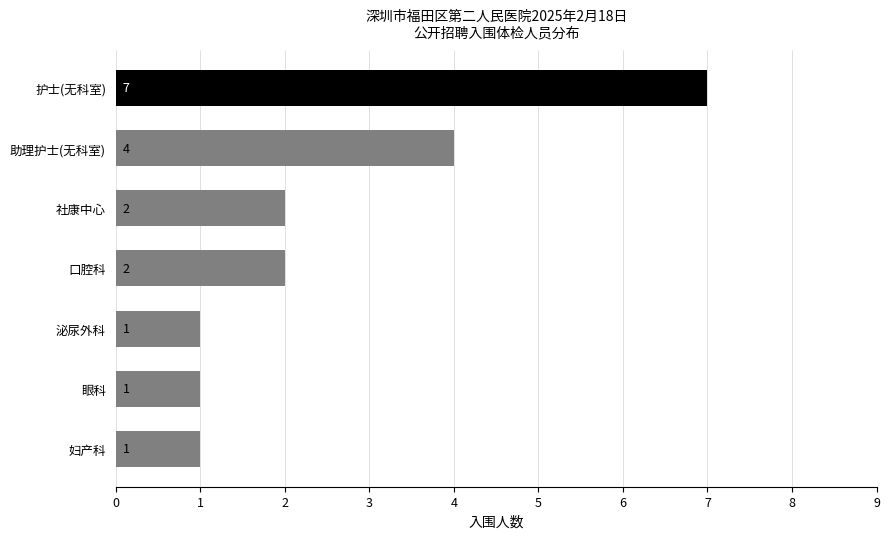

True or false: the data shows 2 at 口腔科.

True